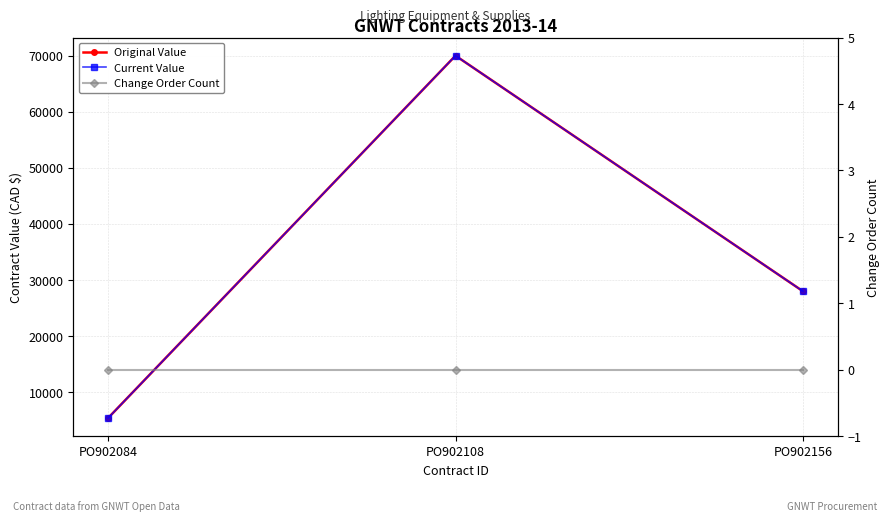

What is the total value across all series at PO902156?

55996.0